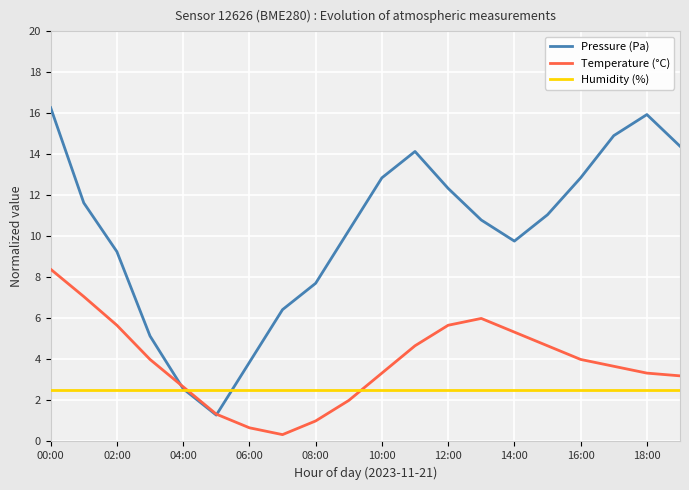

Where does the Temperature (°C) series first go above 3?

00:00